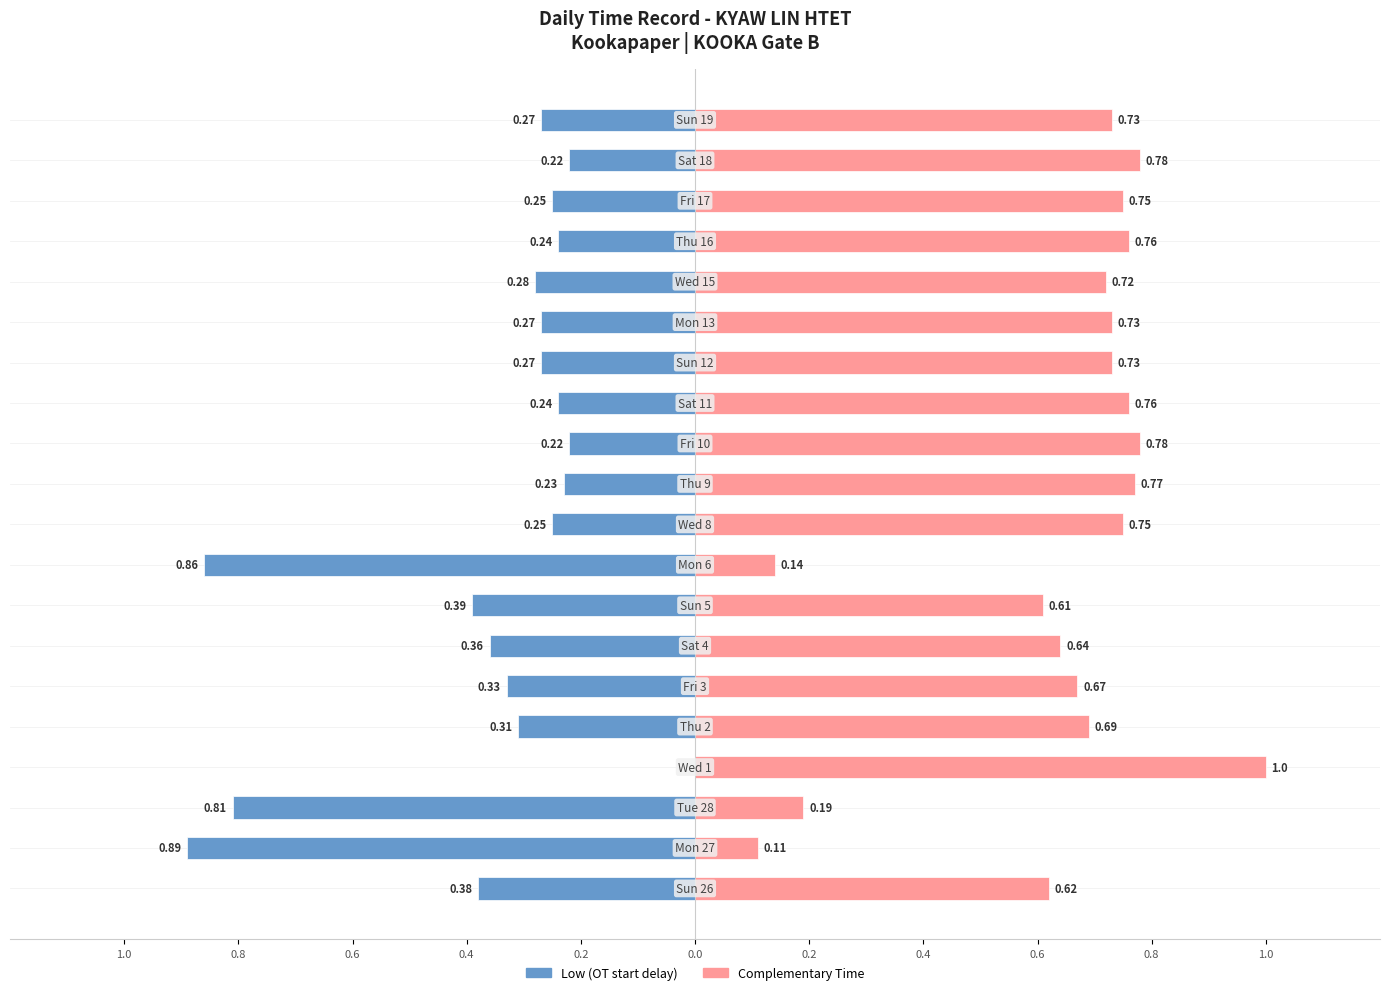

List the series in order of their overall mean, lowest first.

Low (OT start delay), Complementary Time